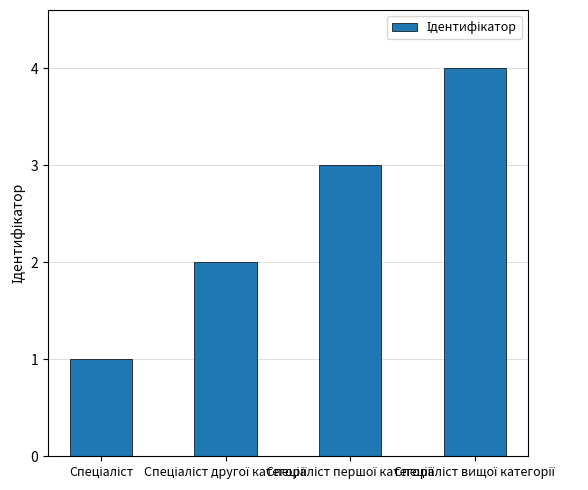

What is the maximum value shown in the chart?

4